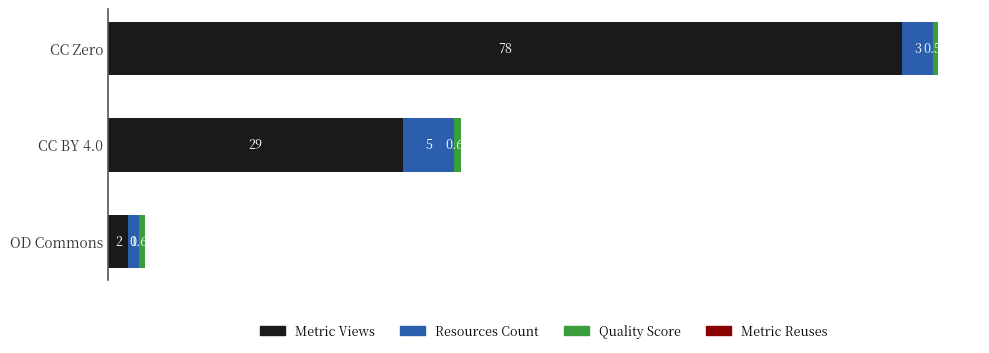

Which category has the lowest value in the Metric Views series?

OD Commons